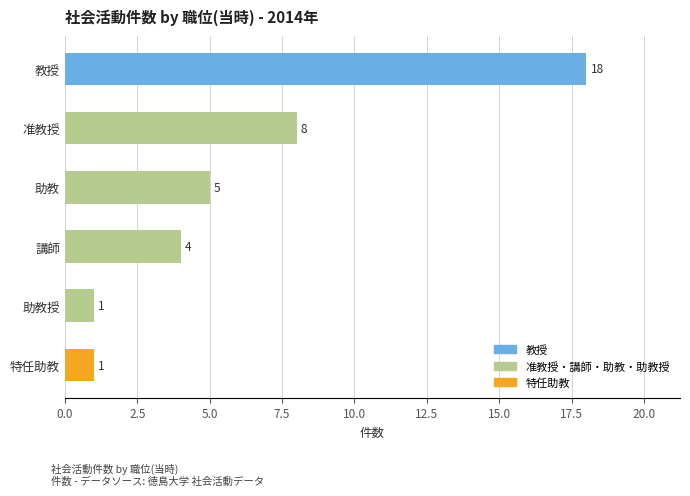

Are the bars grouped side by side (vs. stacked)?

No